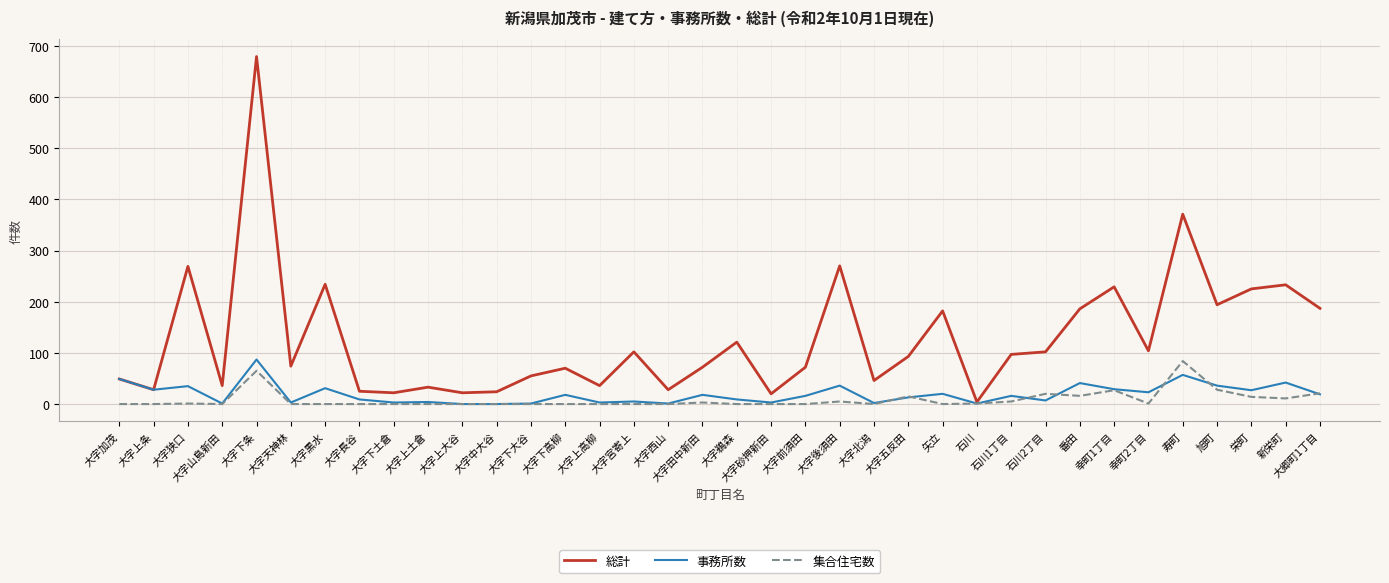

At which label does 総計 first exceed 93?

大字狭口